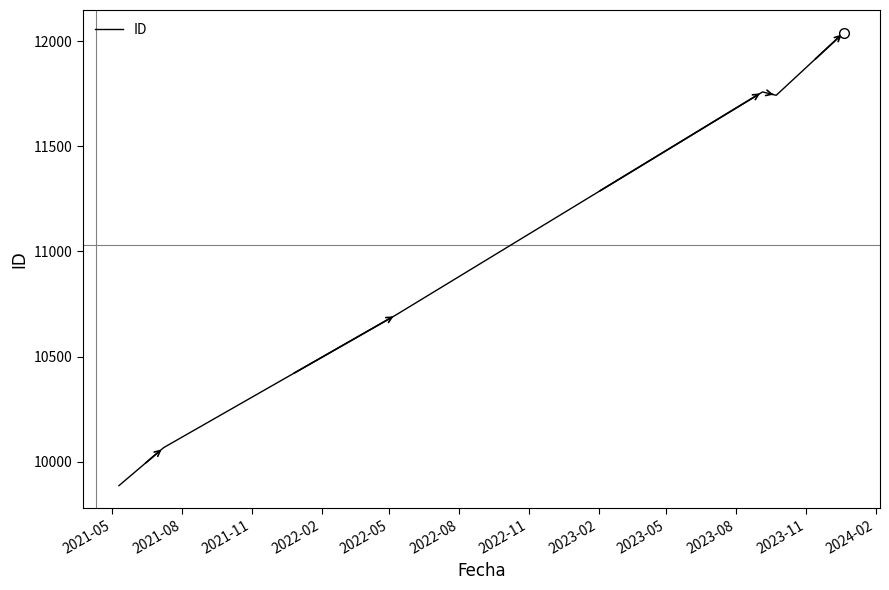

Count the number of data series in this chart.

1